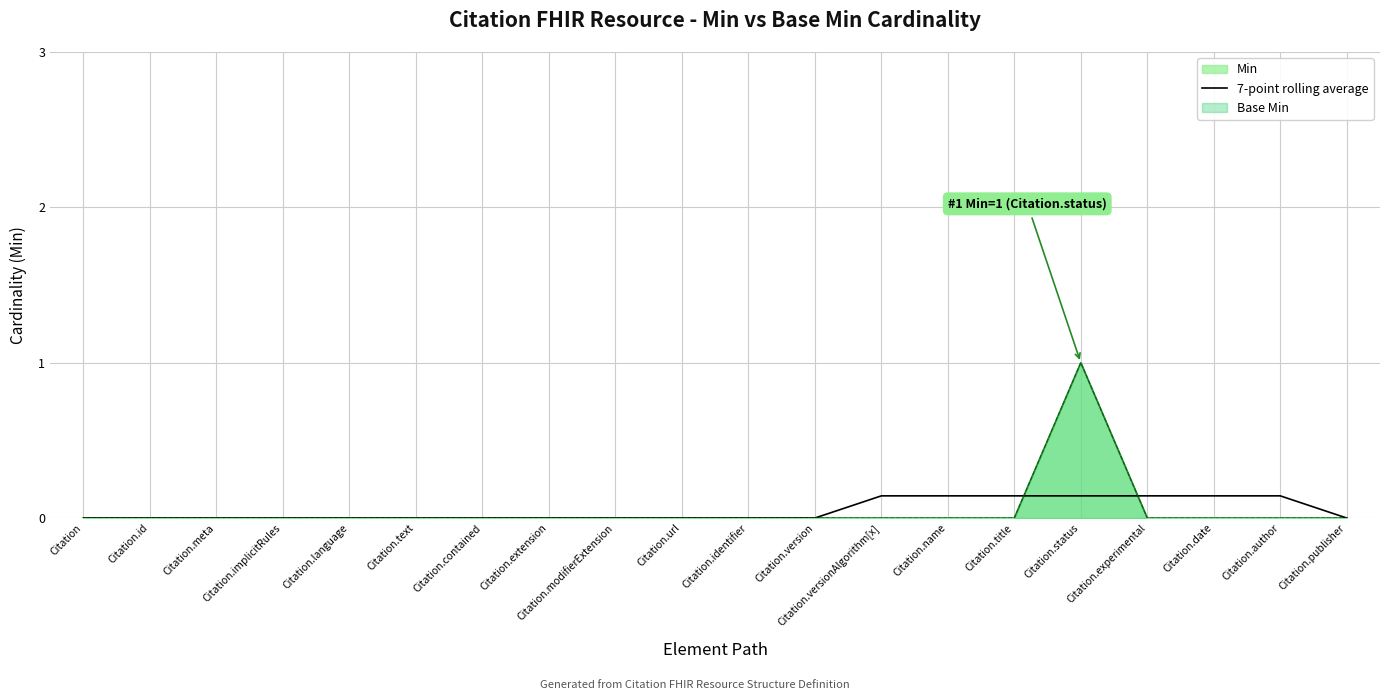

How many data points are above 0?

7